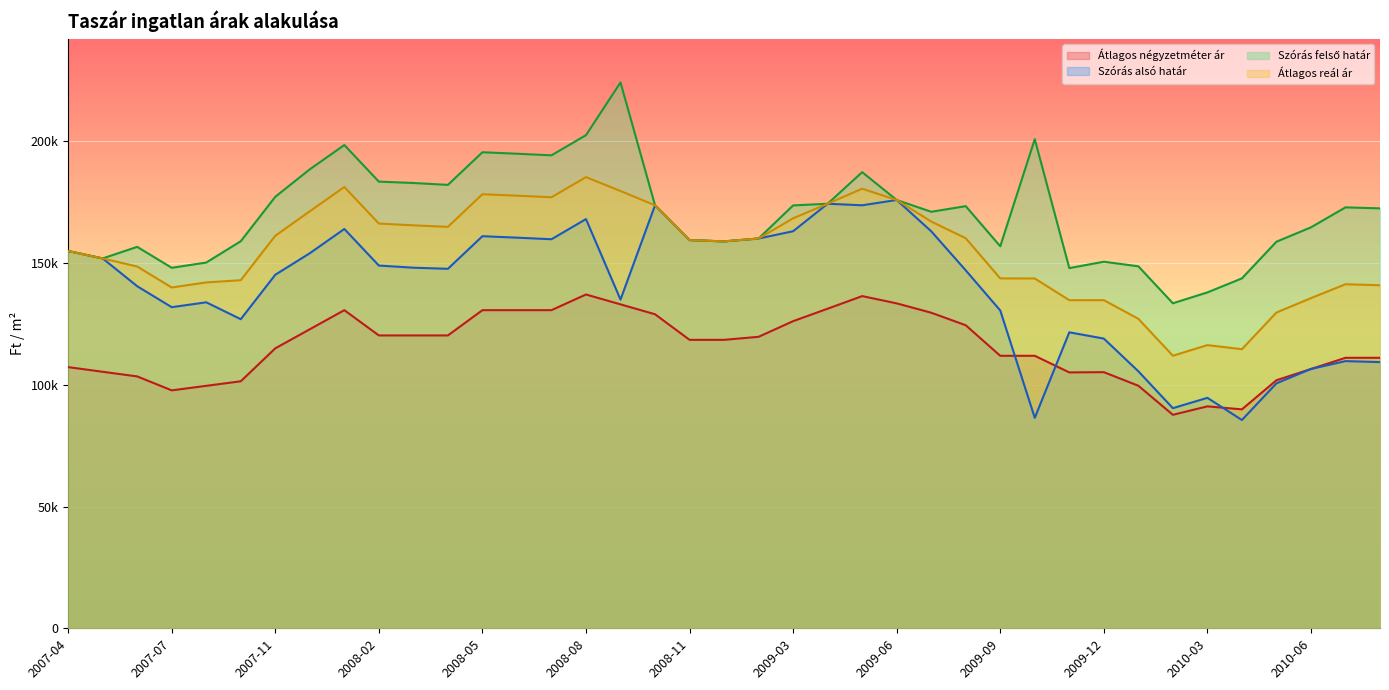

What is the approximate value of Átlagos négyzetméter ár at 2007-06?

103459